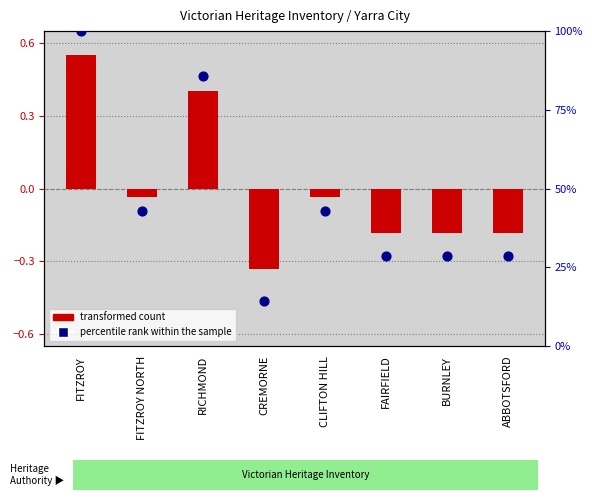

Approximately how many times larger is the value at RICHMOND compared to CREMORNE?

6.0